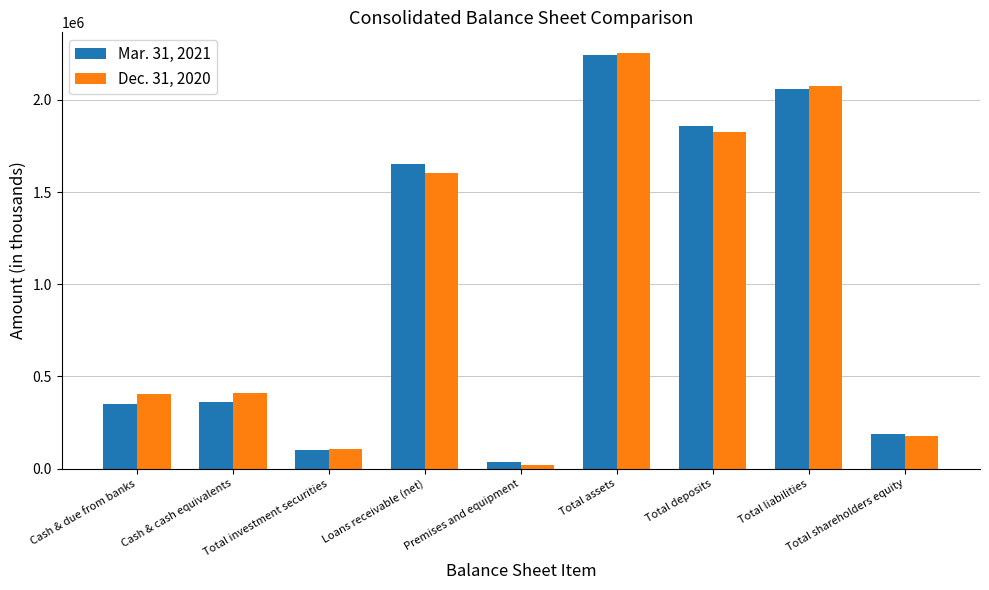

Which series has the largest range (max minus min)?

Dec. 31, 2020